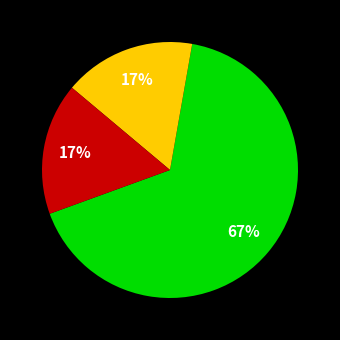

To the nearest percent, what is the average slice percentage?

33%